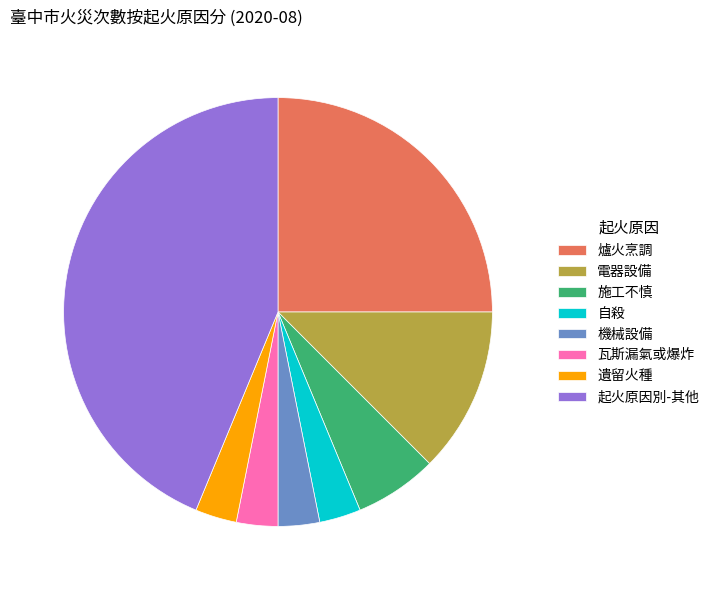

Which slice is the largest?

起火原因別-其他